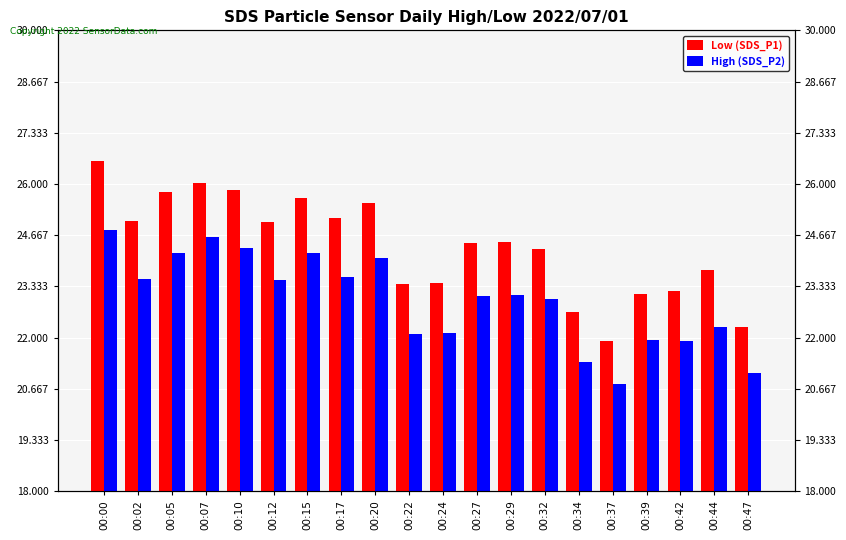

What is the difference between the second highest and minimum values in the High (SDS_P2) series?

3.8